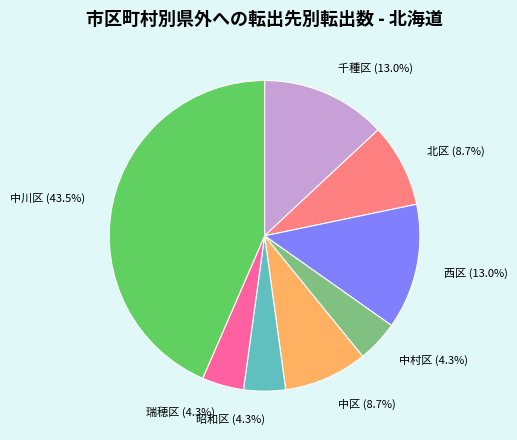

How many segments does this pie chart have?

8